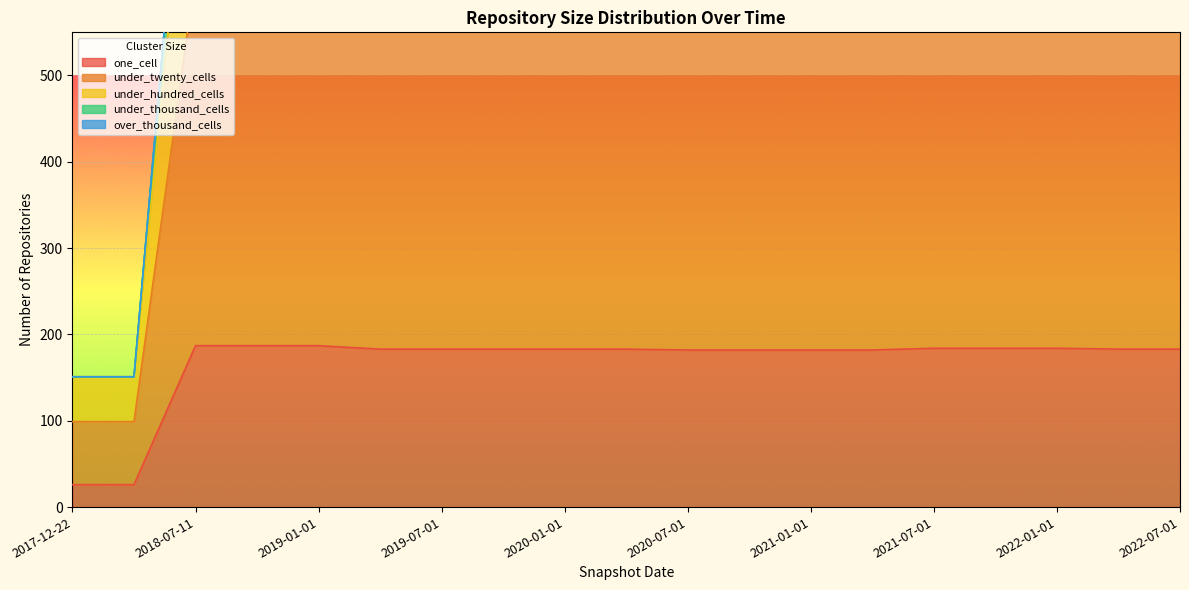

True or false: one_cell has a value of 182 at 2020-10-01.

True